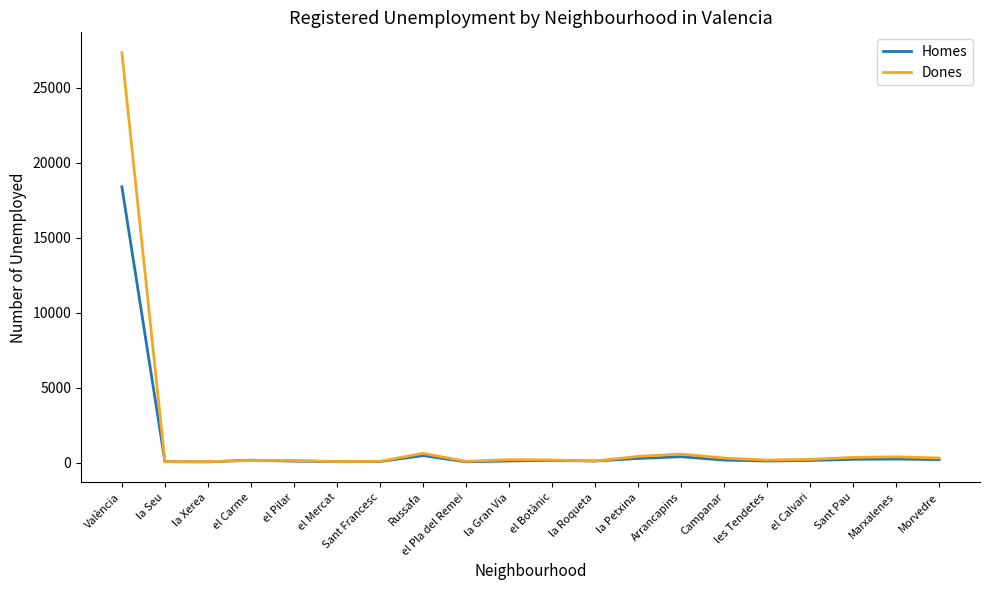

Which series has the largest range (max minus min)?

Dones